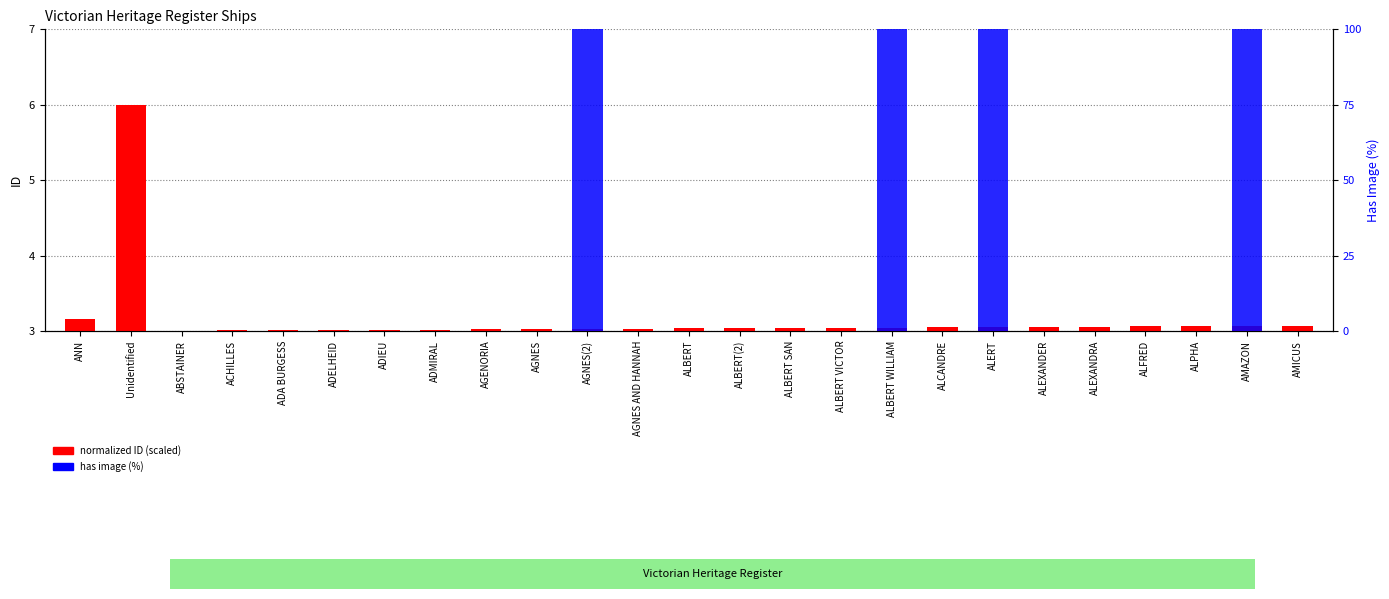

Which category has the lowest value across all series?

ANN